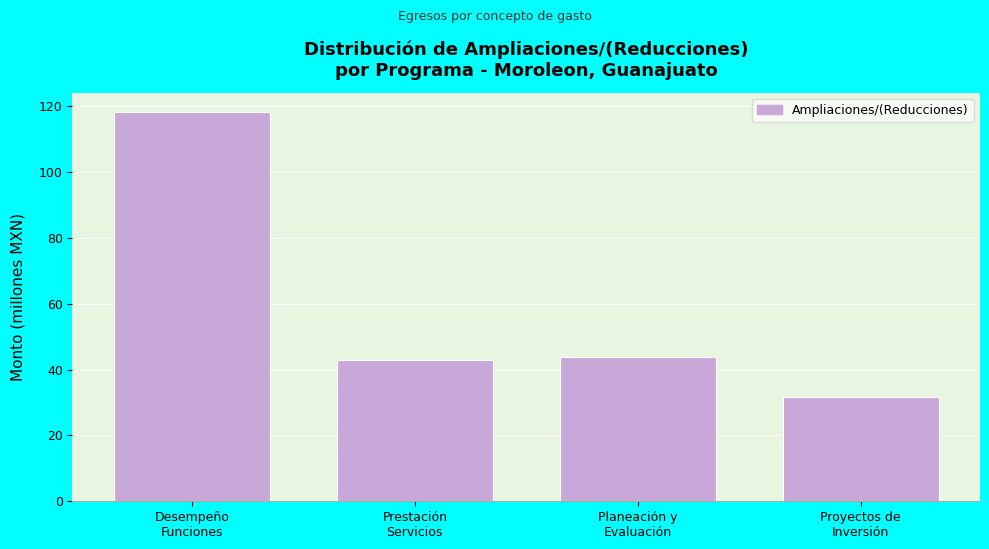

Reading left to right, transcribe all the data shown in this chart.

118.2	42.9	43.8	31.6